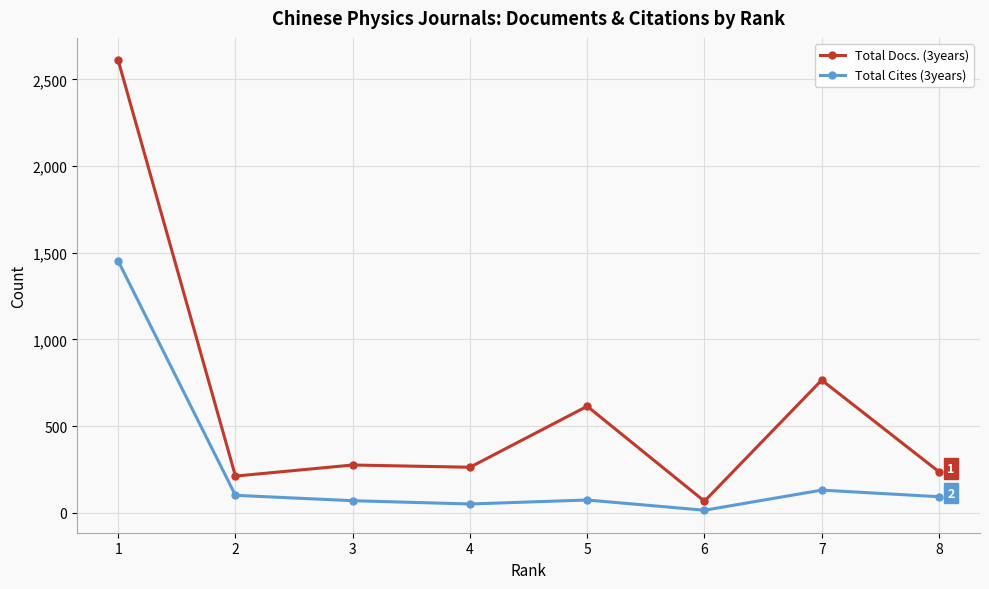

Is the value of Total Docs. (3years) at 1 greater than the value of Total Cites (3years) at 1?

Yes